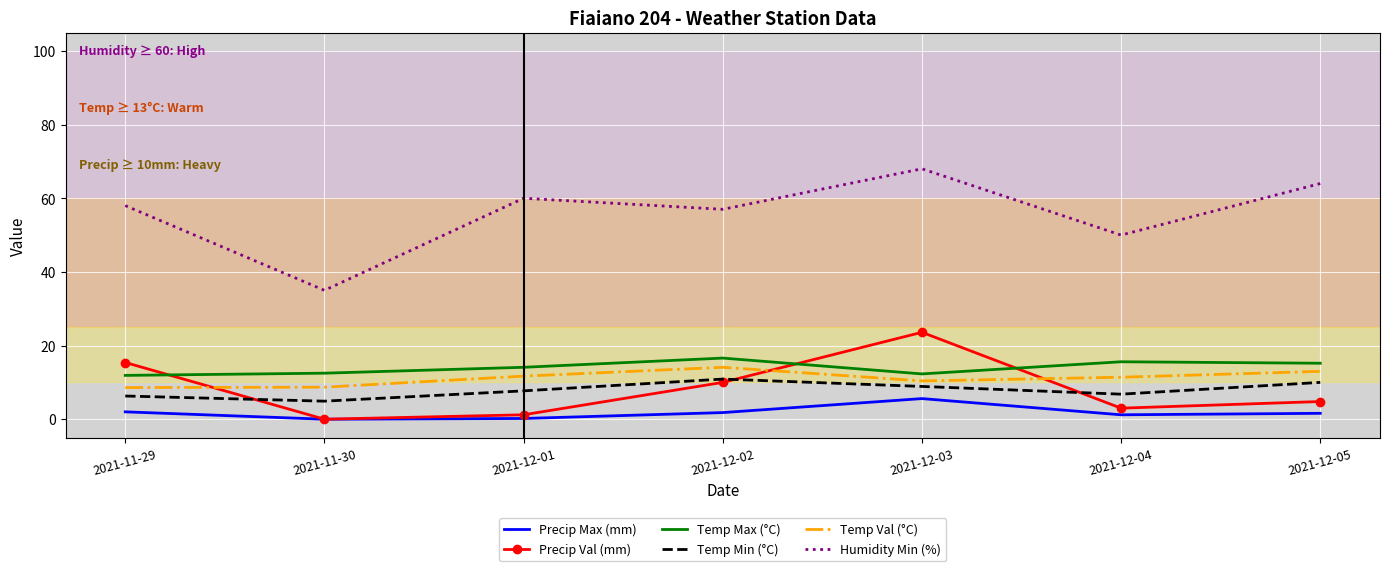

At which label does Temp Max (°C) first exceed 14?

2021-12-01